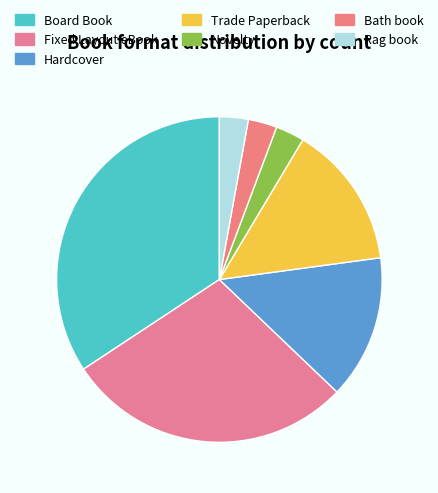

True or false: Fixed Layout eBook accounts for 29% of the total.

True